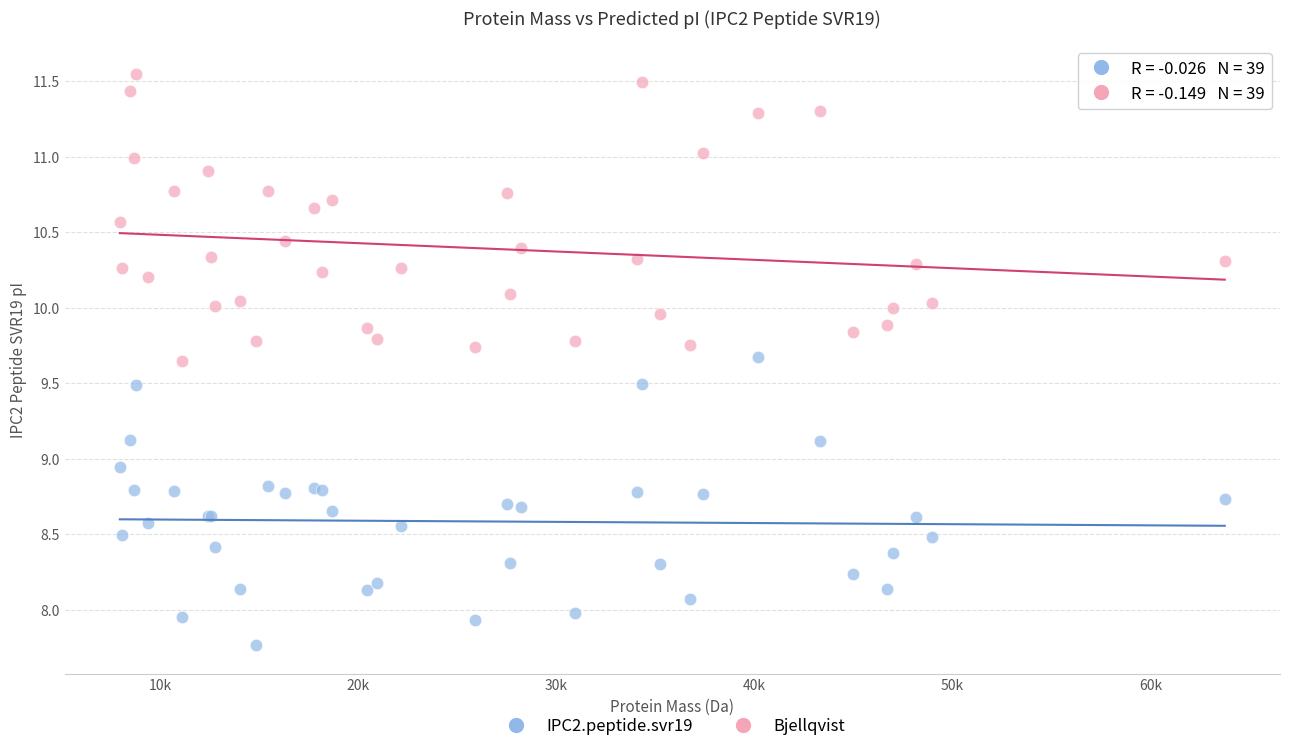

Which series reaches the maximum Y coordinate?

Bjellqvist